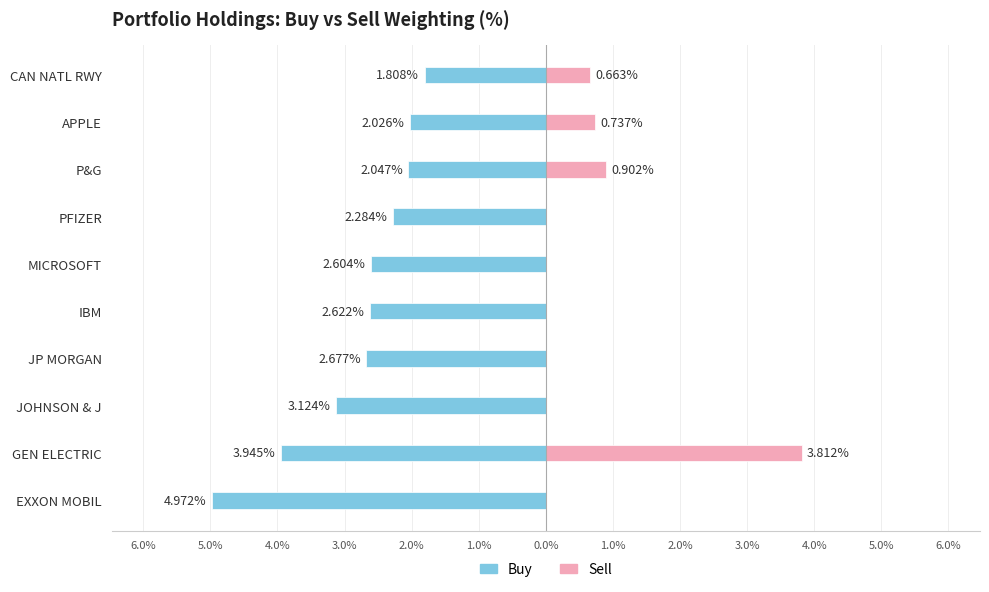

The Sell series shows 0.7 at APPLE. True or false?

True